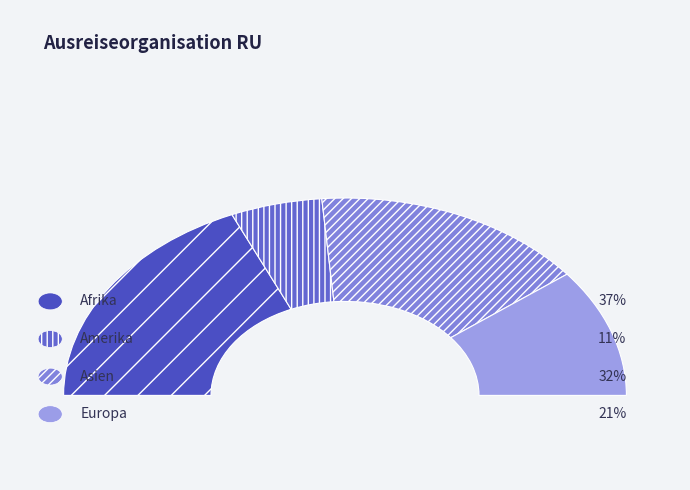

Count the number of slices in the pie.

4